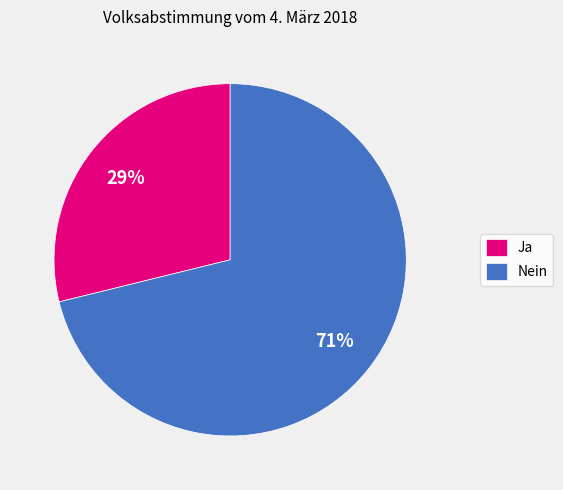

What percentage is the Ja slice, to the nearest percent?

29%